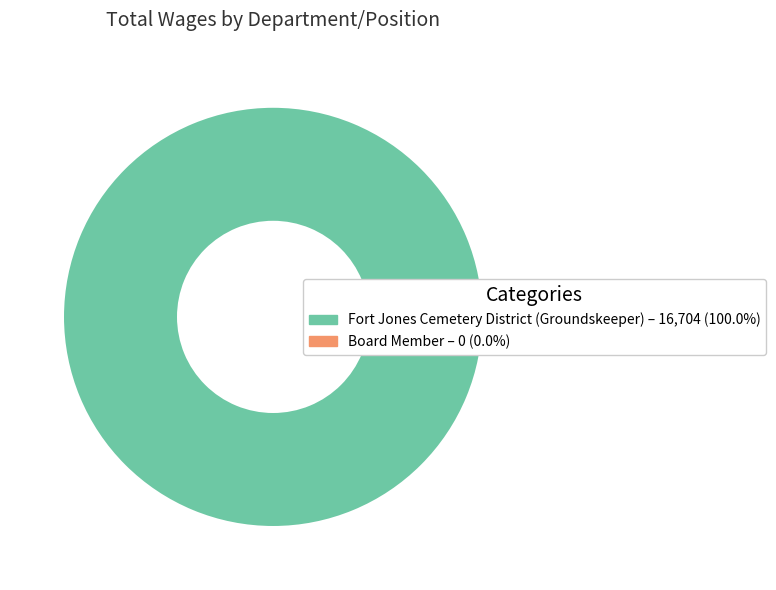

Is there any slice that represents more than half of the pie?

Yes